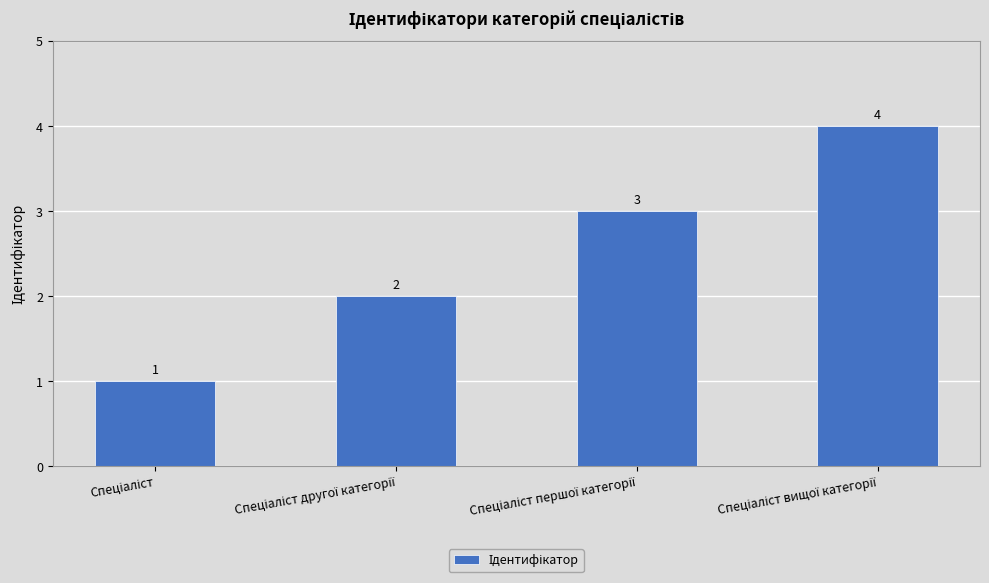

How many values are between 2 and 4?

3